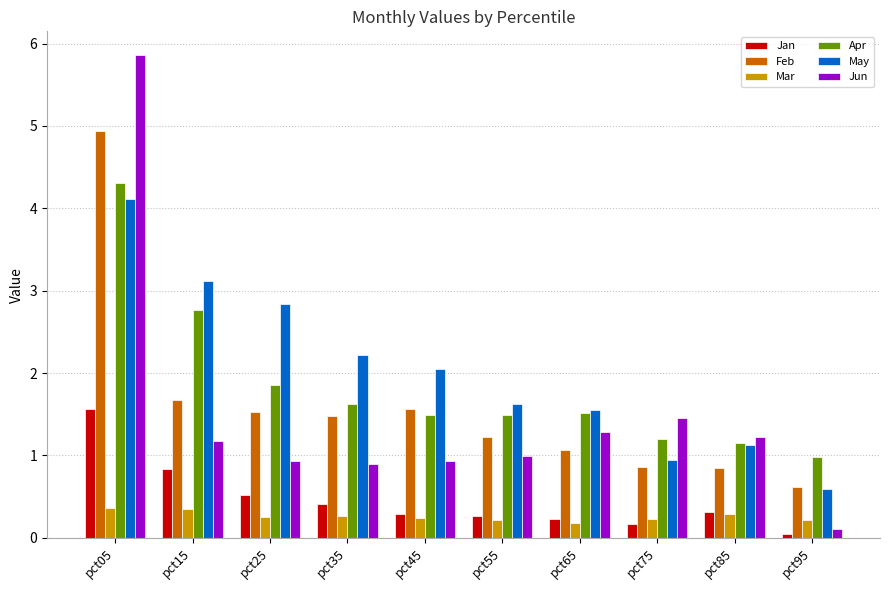

The value of May at pct25 is 3.9. True or false?

False